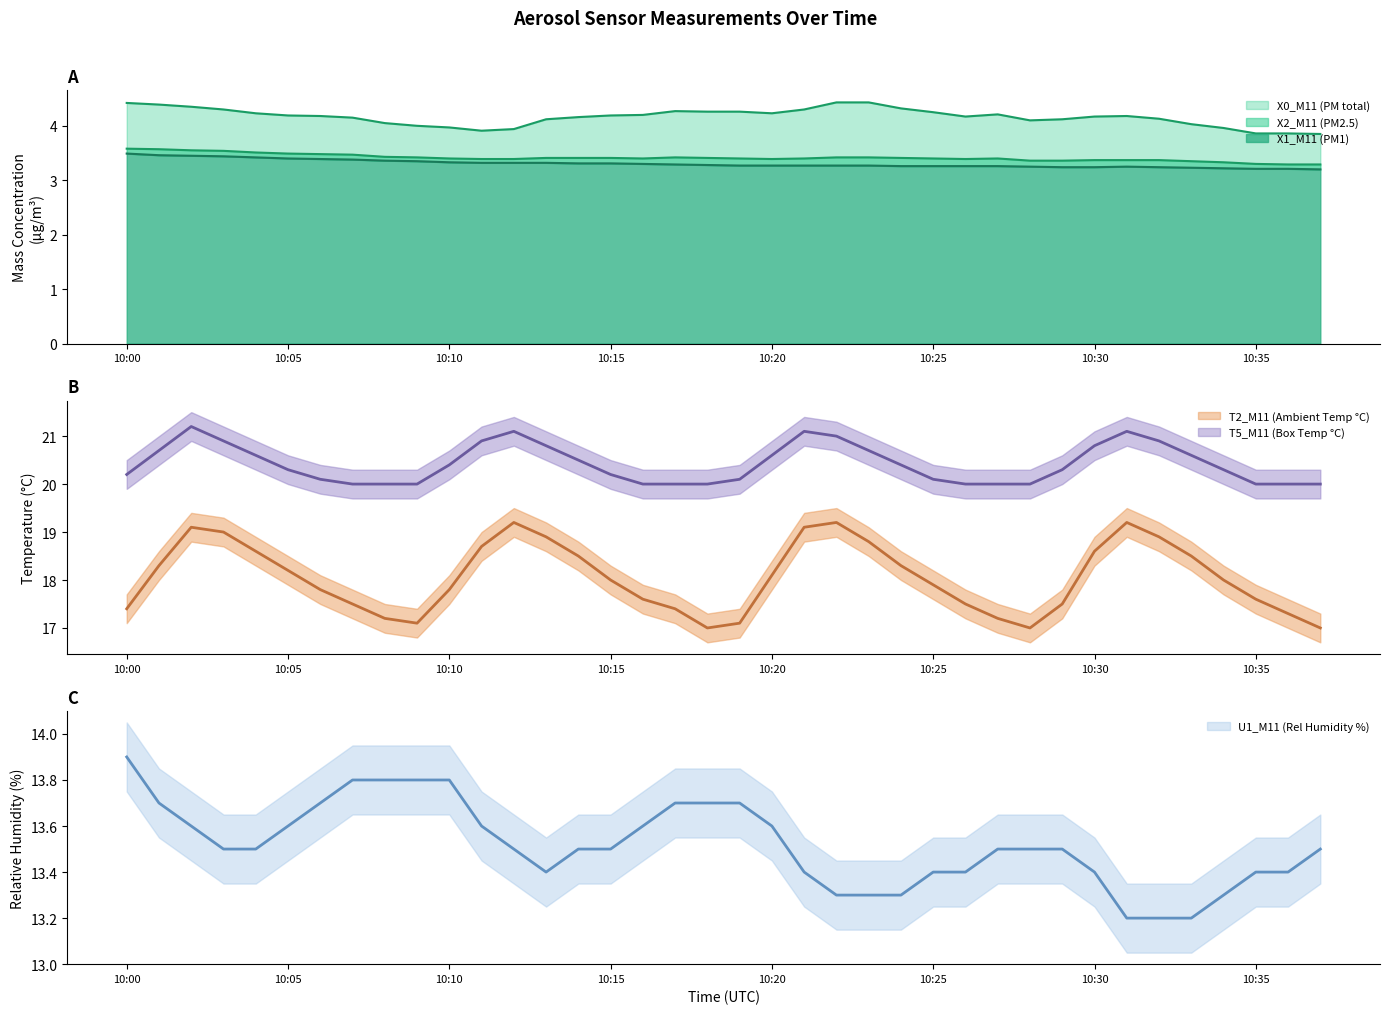

Is it true that X2_M11 (PM2.5) equals 2.2 at 10:10?

False